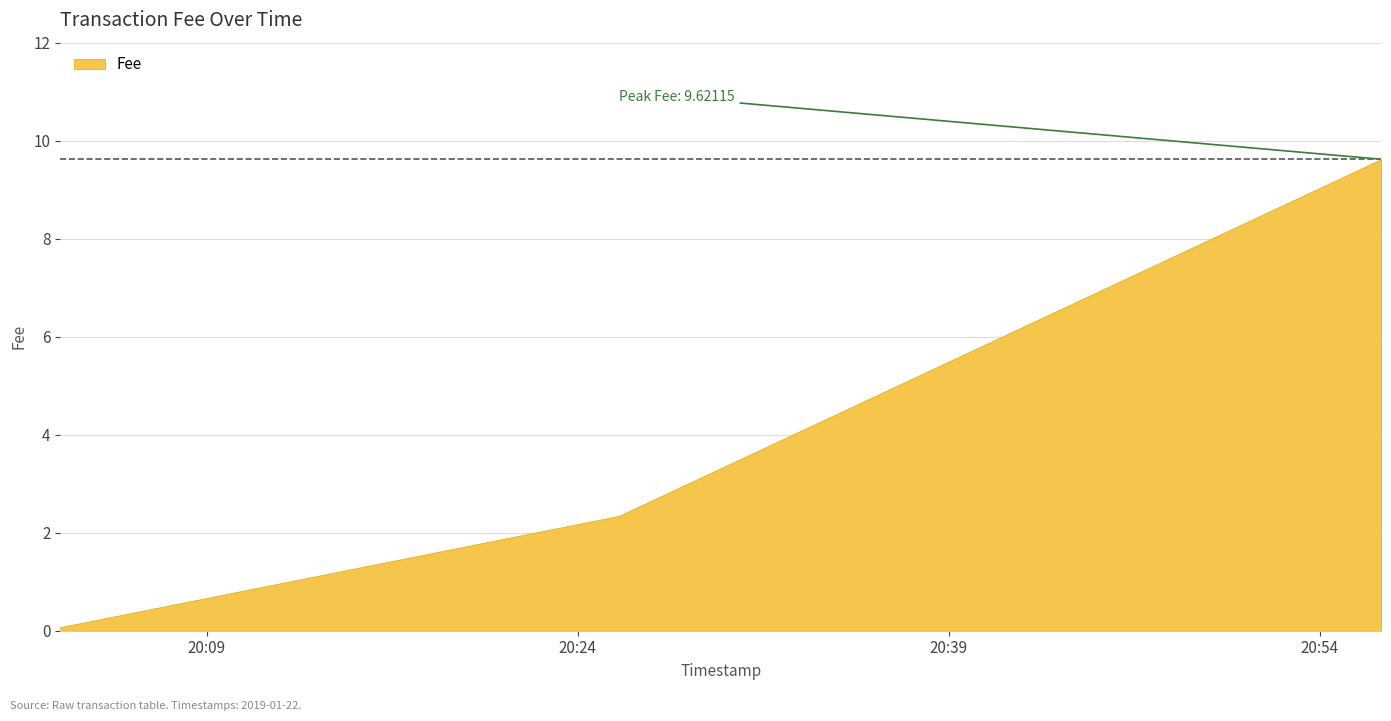

What is the sum of all values?

12.0